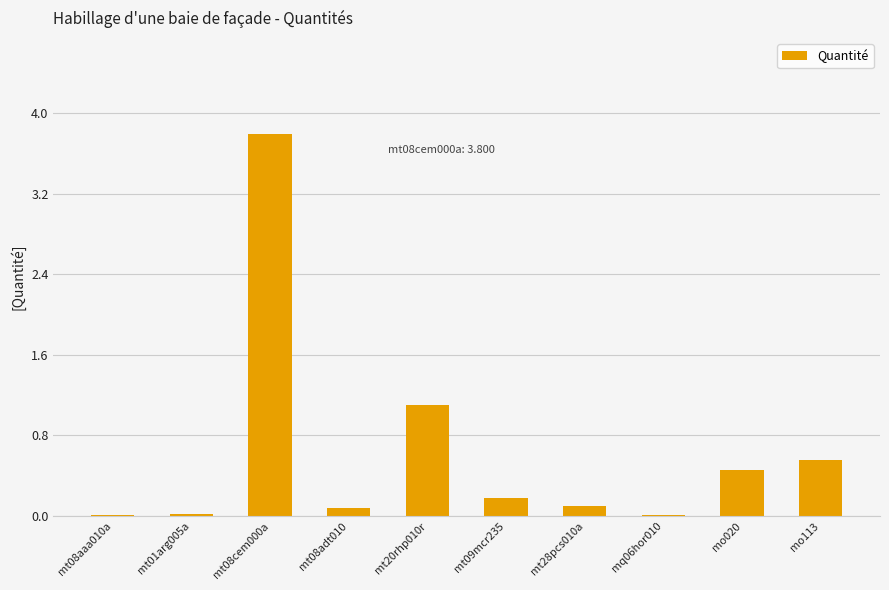

At which category does the chart reach its peak across all series?

mt08cem000a